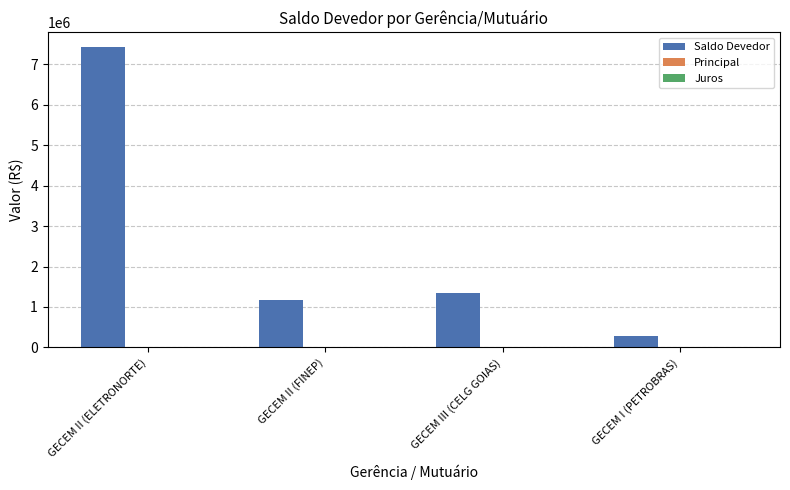

List the labels in order of value, smallest first.

GECEM I (PETROBRAS), GECEM II (FINEP), GECEM III (CELG GOIAS), GECEM II (ELETRONORTE)